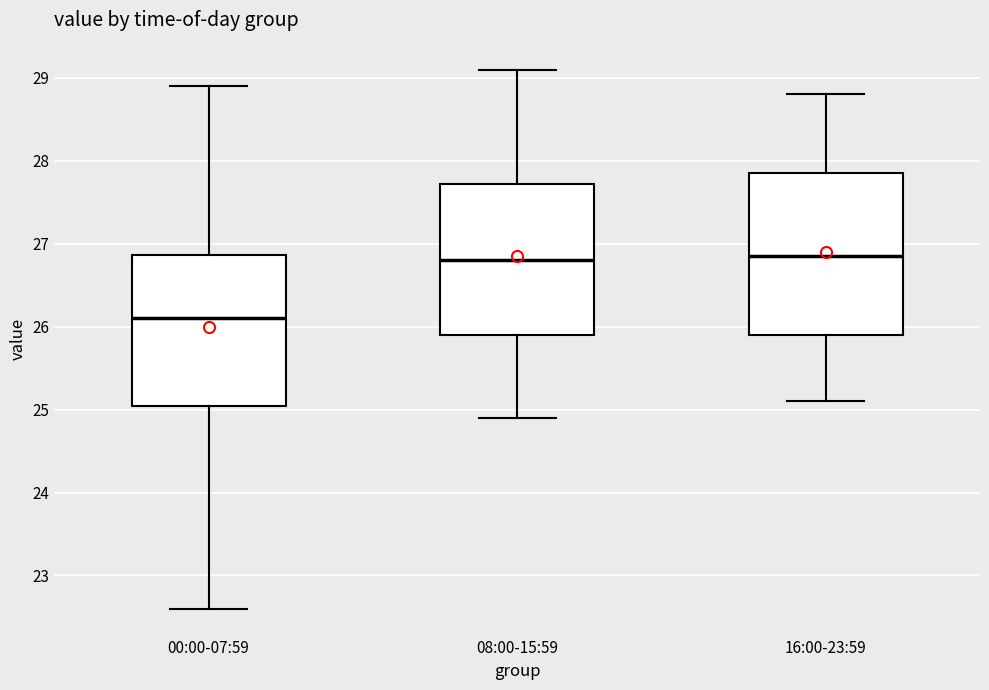

Reading left to right, read every box against the y-axis: the position of its median line, the range the box covers, and the ends of its whiskers. The values are not printed on the chart, so give them approximately, as read against the axis.

00:00-07:59: median 26.1, box 25.0 to 26.9, whiskers 22.6 to 28.9
08:00-15:59: median 26.8, box 25.9 to 27.7, whiskers 24.9 to 29.1
16:00-23:59: median 26.9, box 25.9 to 27.9, whiskers 25.1 to 28.8